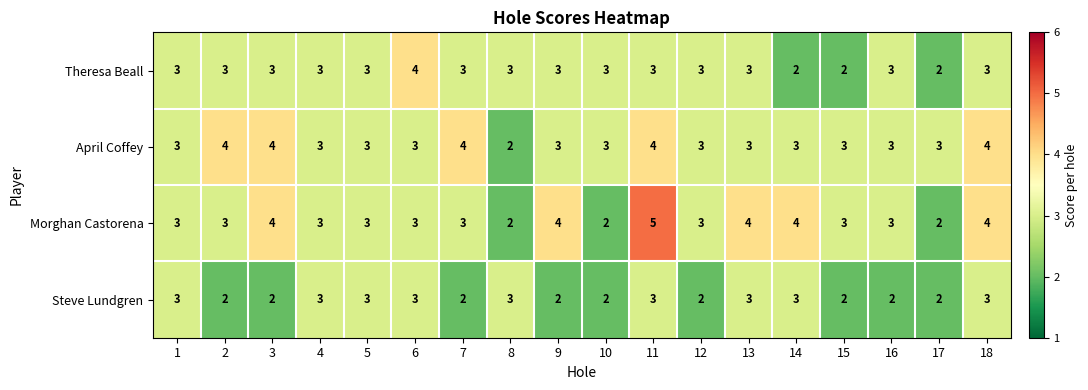

The value of Steve Lundgren at 18 is 3. True or false?

True